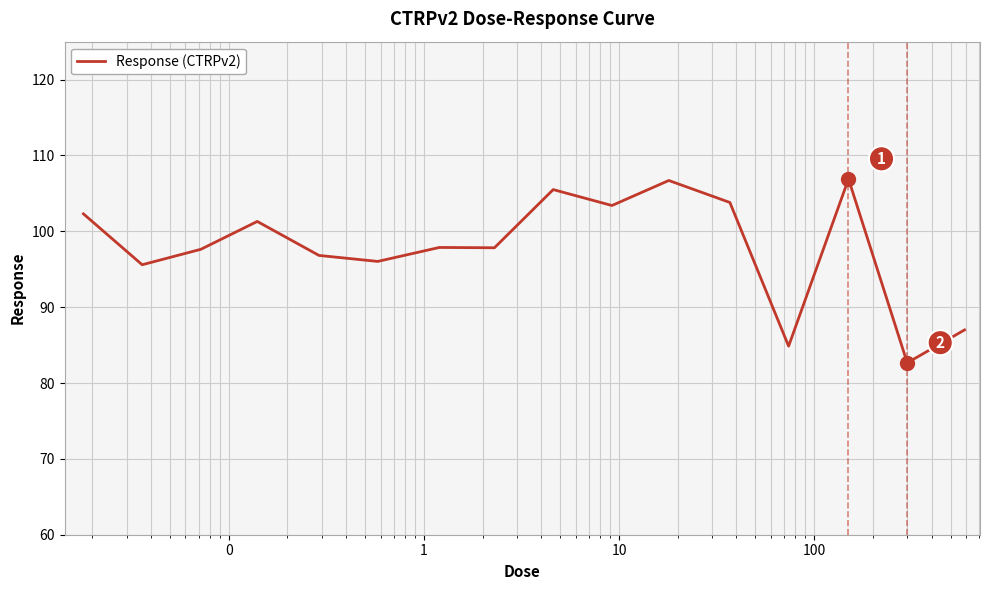

What is the difference between the maximum and minimum values?

24.2